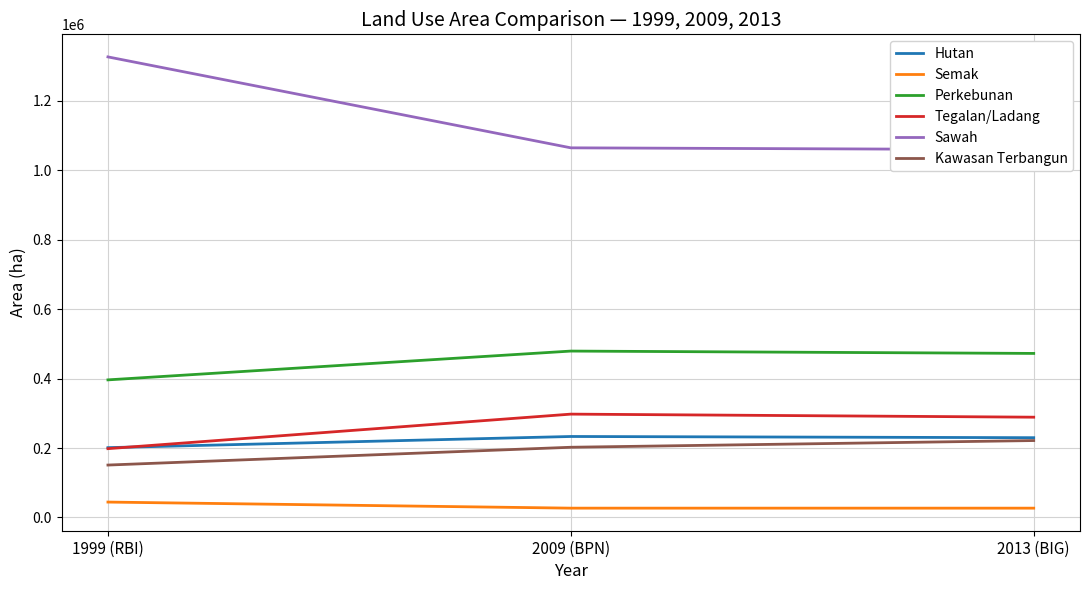

What is the greatest value displayed?

1326027